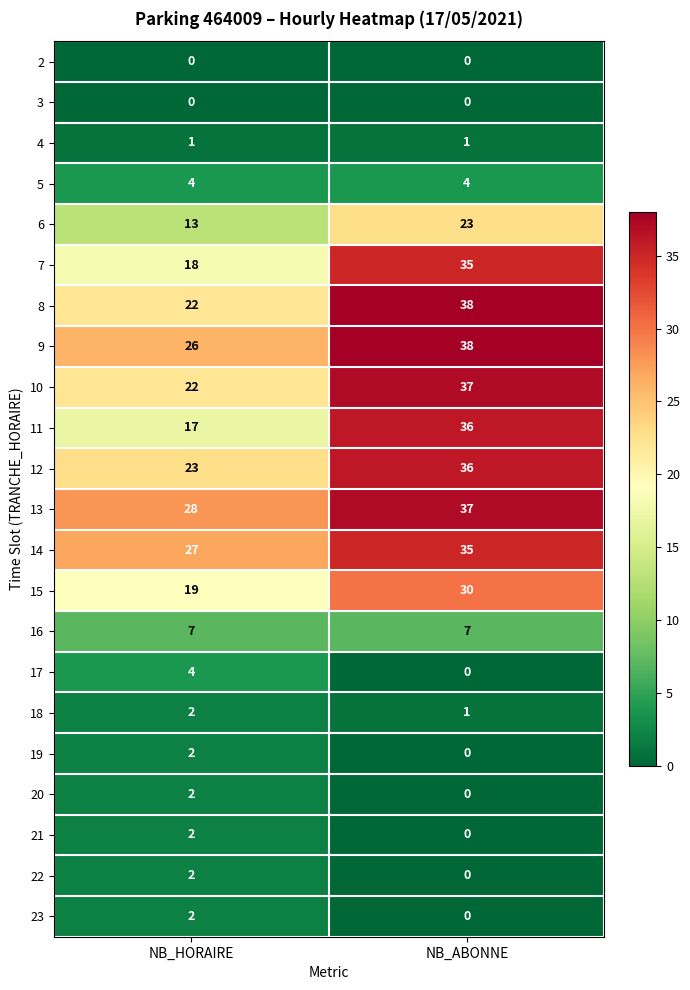

Which category has the highest value across all series?

NB_ABONNE